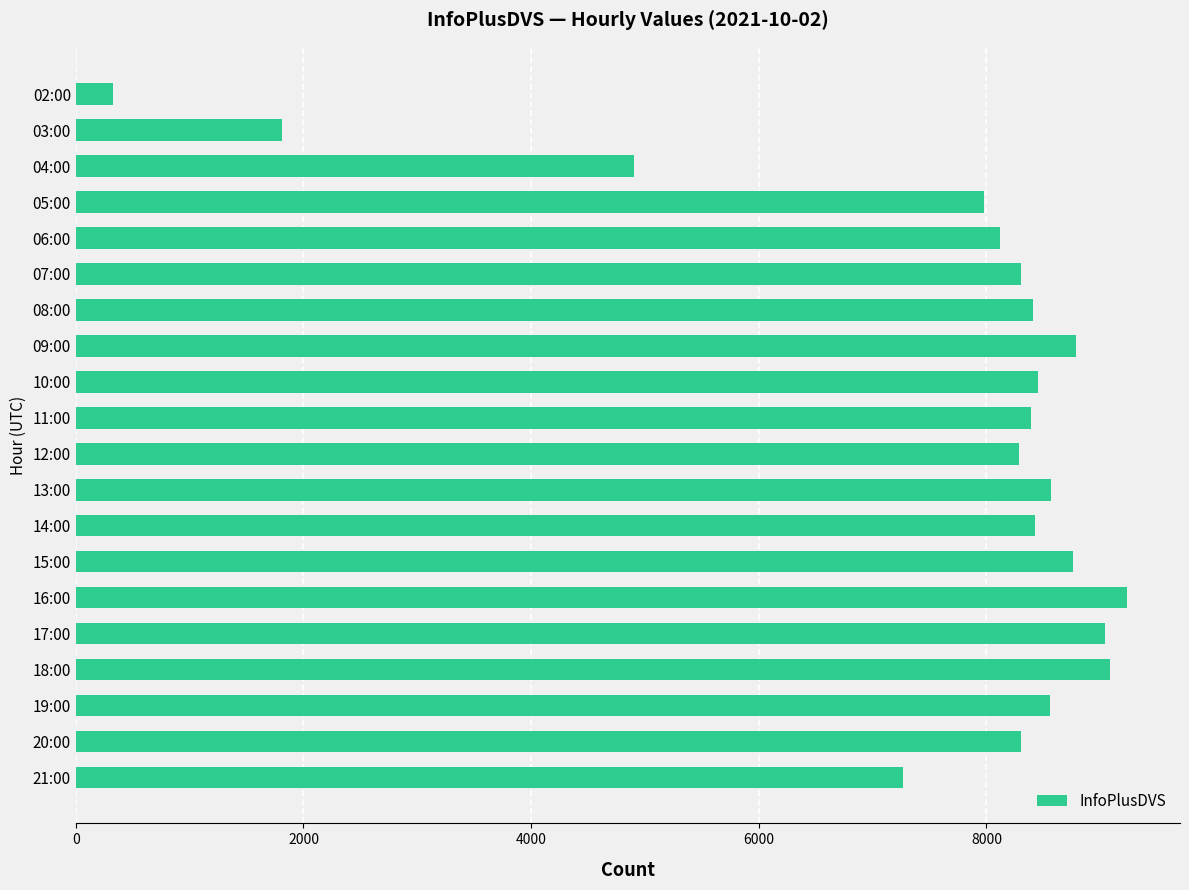

Which has a higher value, 12:00 or 18:00?

18:00